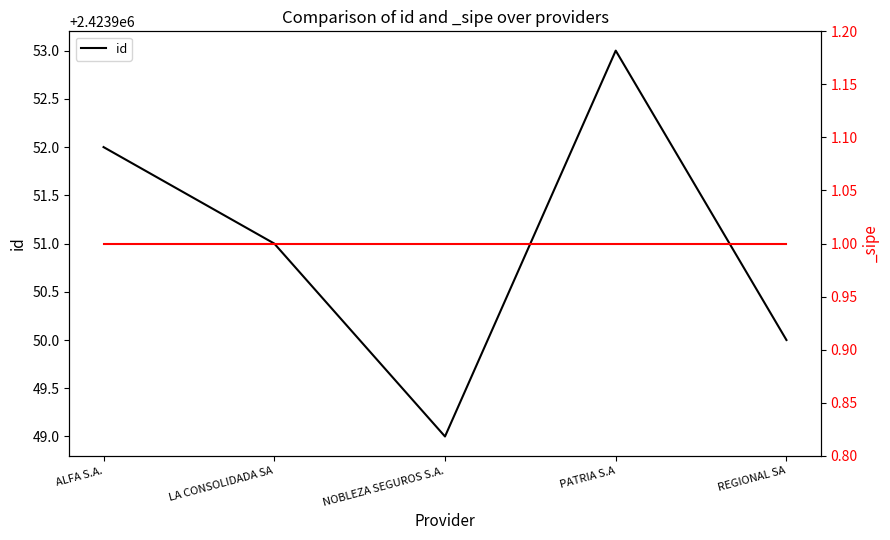

Does the chart have visible grid lines?

No